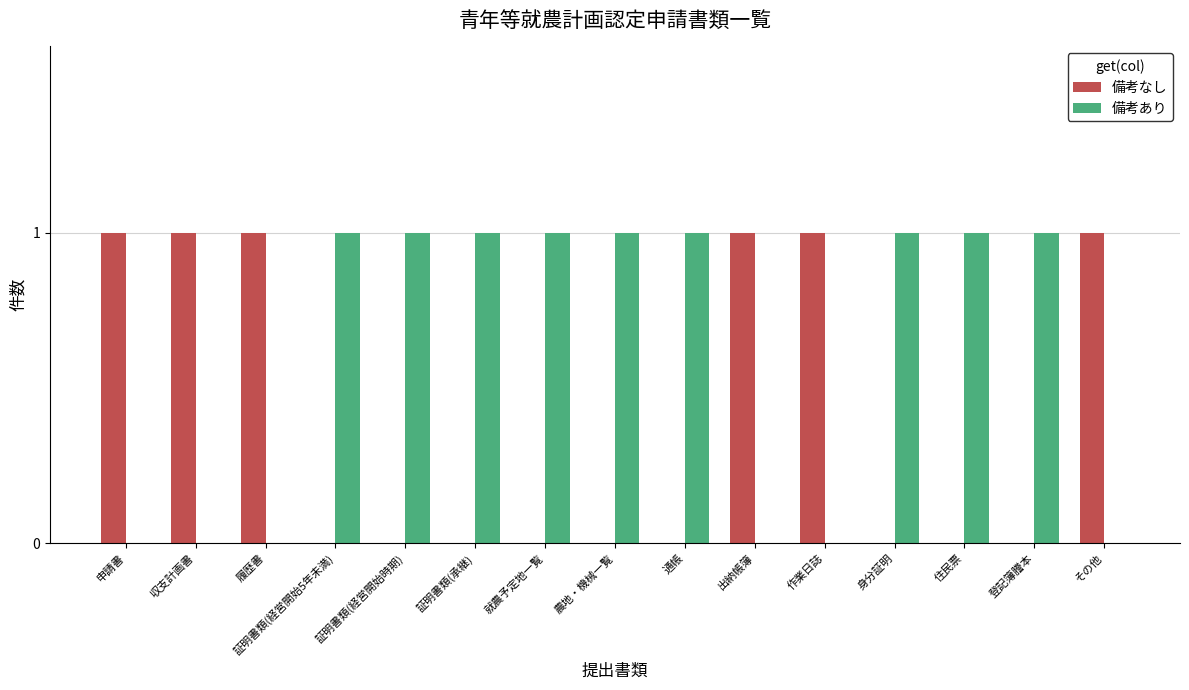

The value of 備考なし at 農地・機械一覧 is 1. True or false?

False